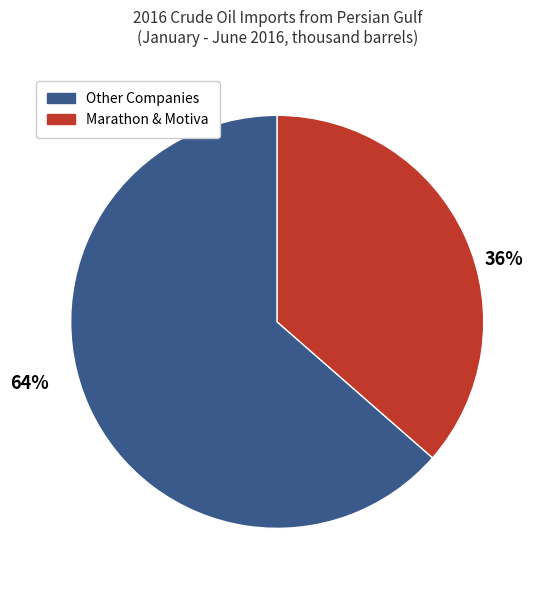

To the nearest percent, what is the average slice percentage?

50%